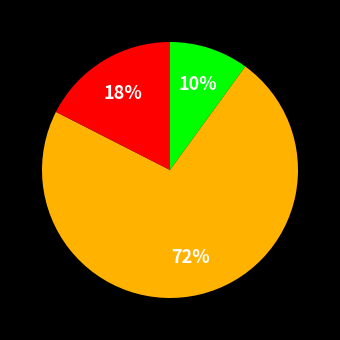

Do 10% and 72% together represent more than half of the pie?

Yes